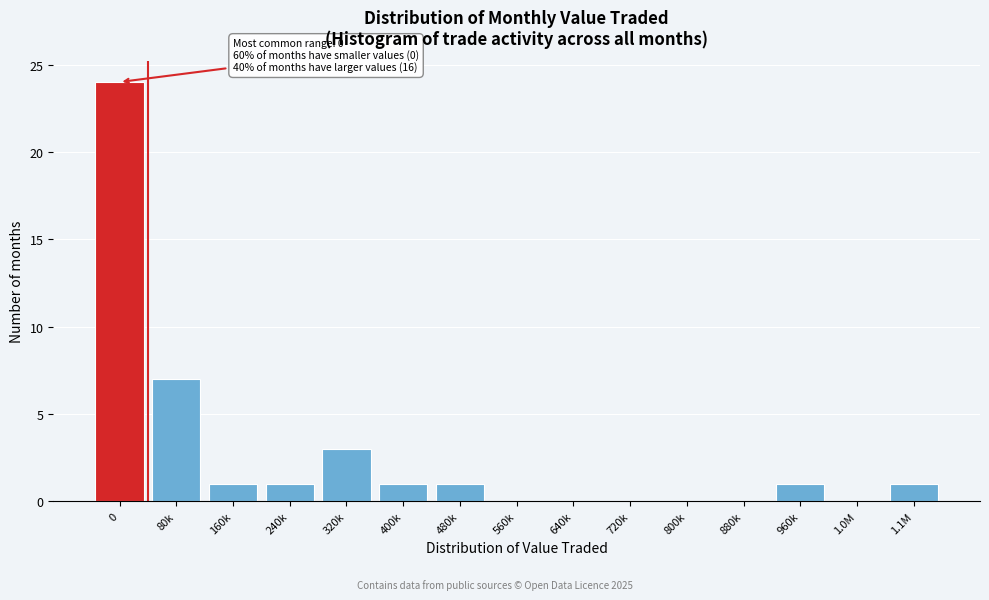

Reading right to left, what are all the values shown in this chart?

1.1M=1	1.0M=0	960k=1	880k=0	800k=0	720k=0	640k=0	560k=0	480k=1	400k=1	320k=3	240k=1	160k=1	80k=7	0=24